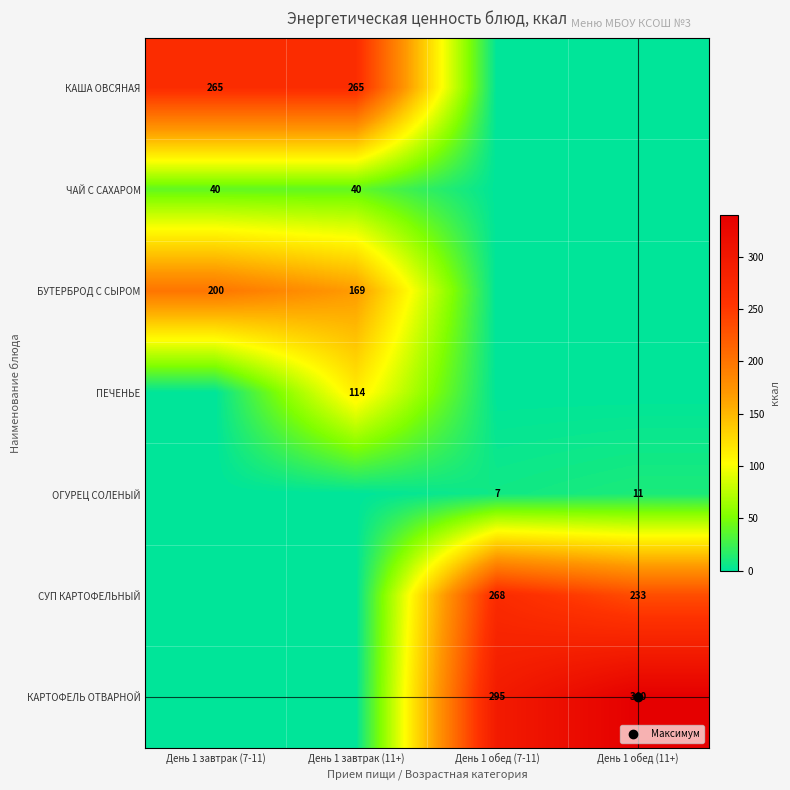

What is the difference between the second highest and second lowest values in the СУП КАРТОФЕЛЬНЫЙ series?

233.1